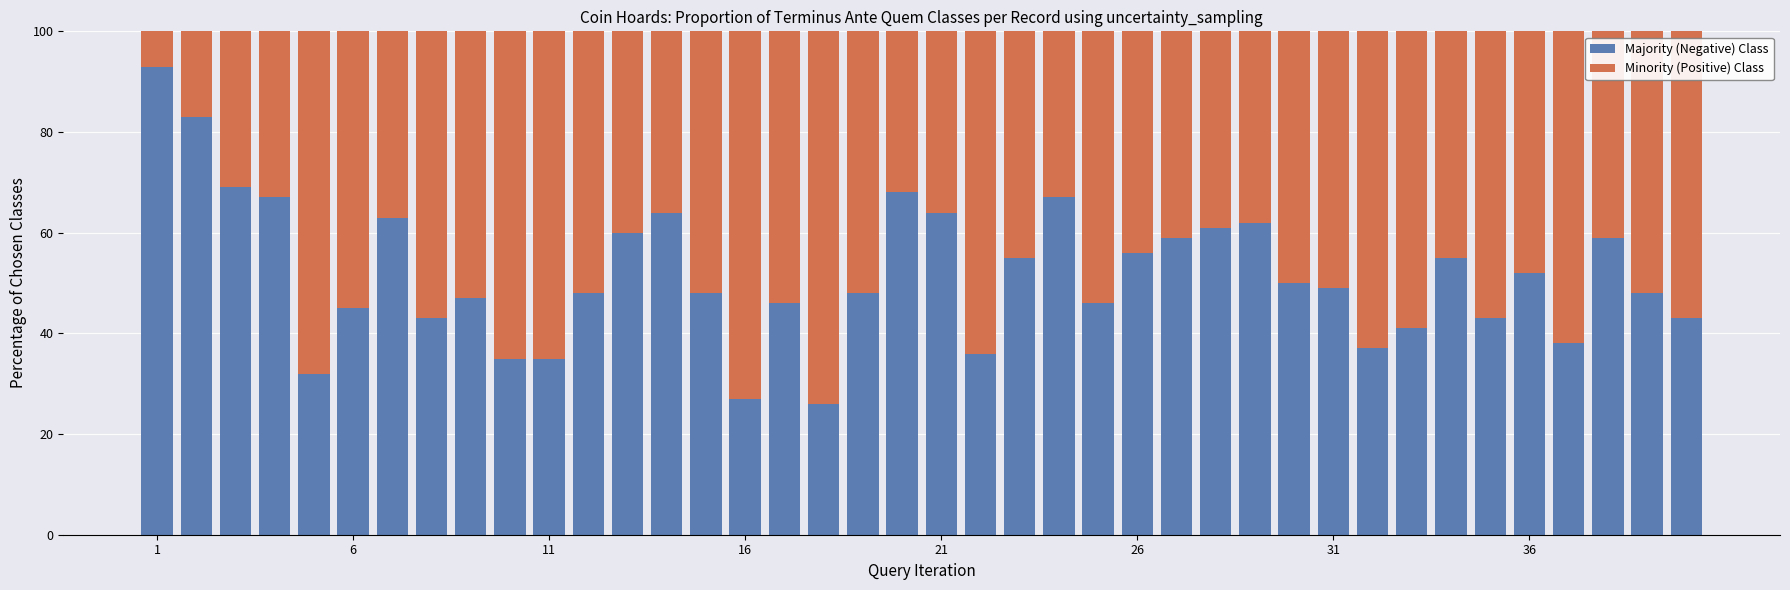

What are all the series names shown in the legend?

Majority (Negative) Class, Minority (Positive) Class